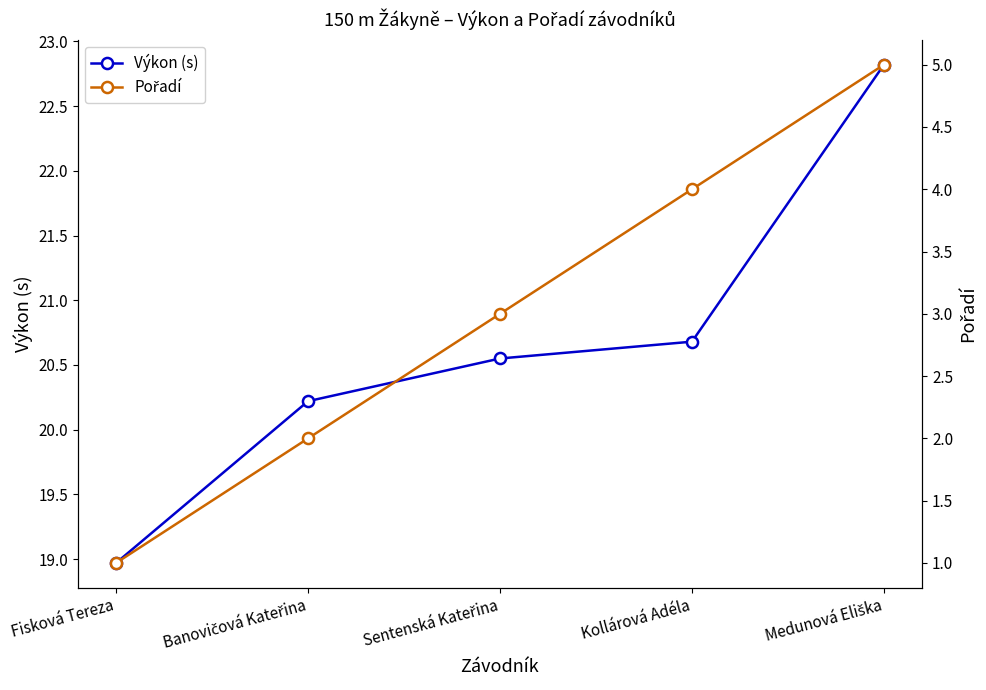

Reading left to right, what are all the values shown in this chart?

Výkon (s): 19.0	20.2	20.6	20.7	22.8
Pořadí: 1.0	2.0	3.0	4.0	5.0